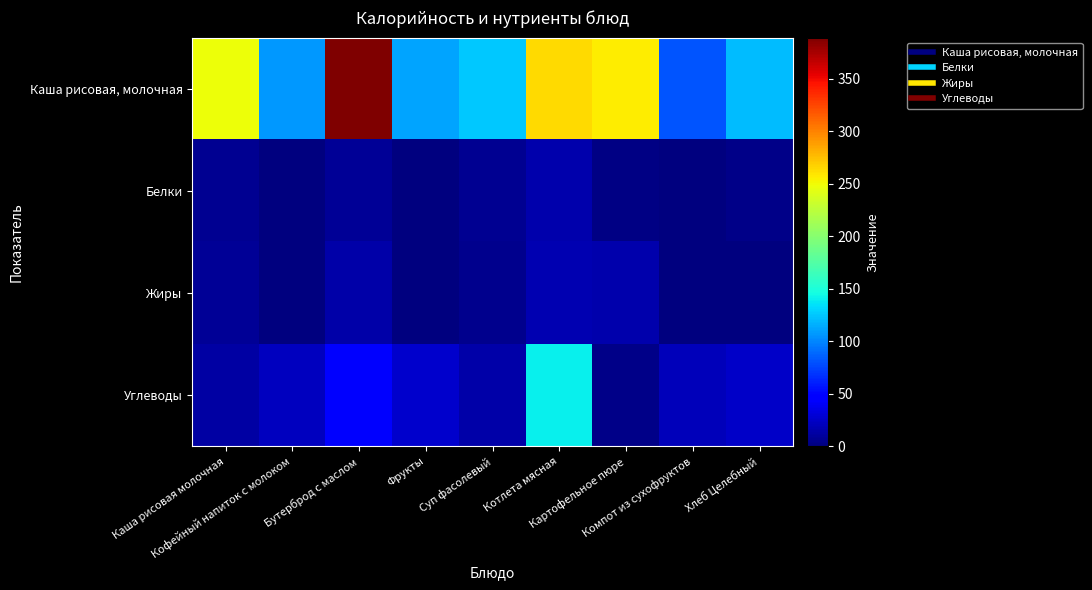

At Фрукты, list the series in order from smallest to largest.

Белки, Жиры, Углеводы, Каша рисовая, молочная